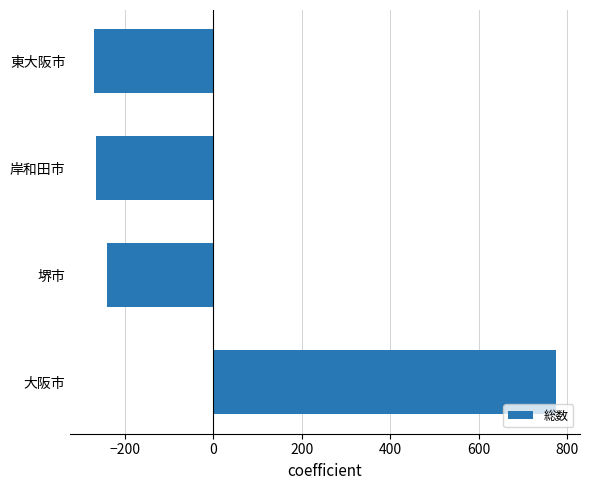

Which has a higher value, 堺市 or 岸和田市?

堺市